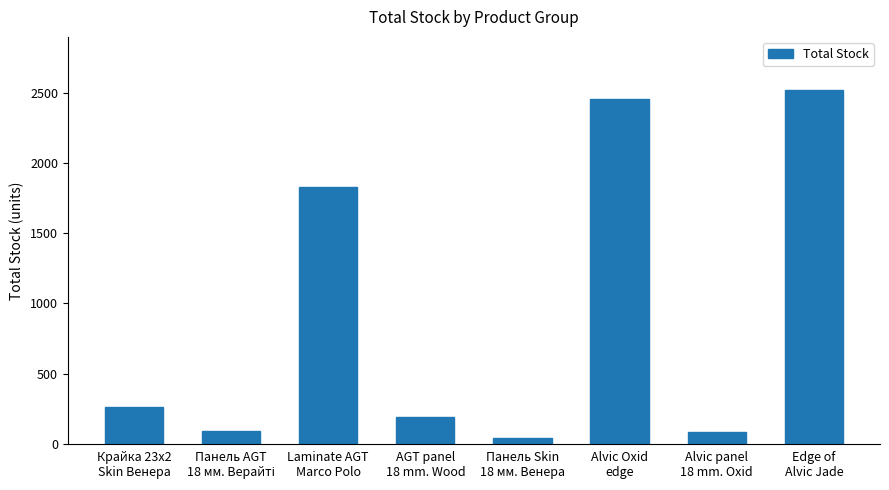

What is the value of the 3rd bar from the left?

1831